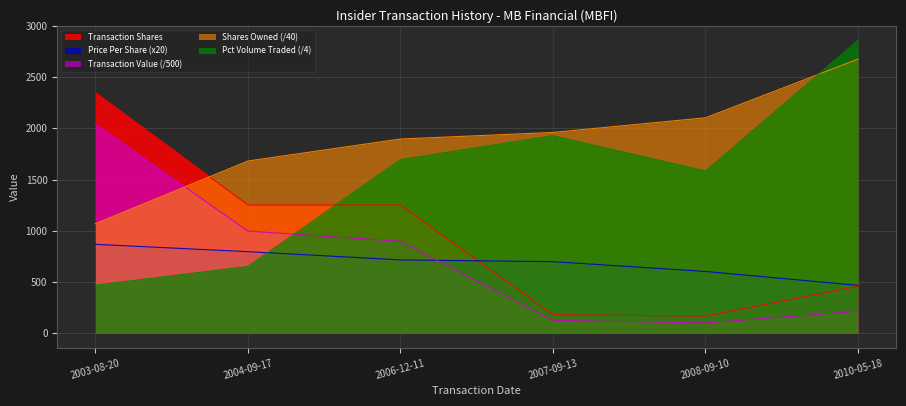

Count the transactionPricePerShare values in the range 604 to 797.

4